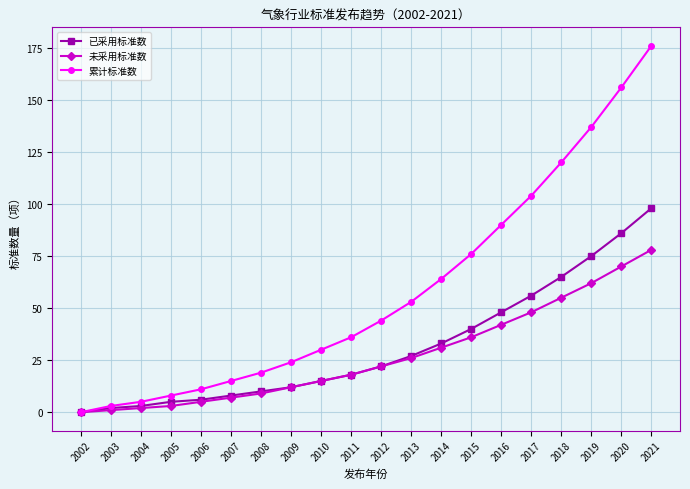

What is the sum of the 未采用标准数 values at 2004 and 2008?

11